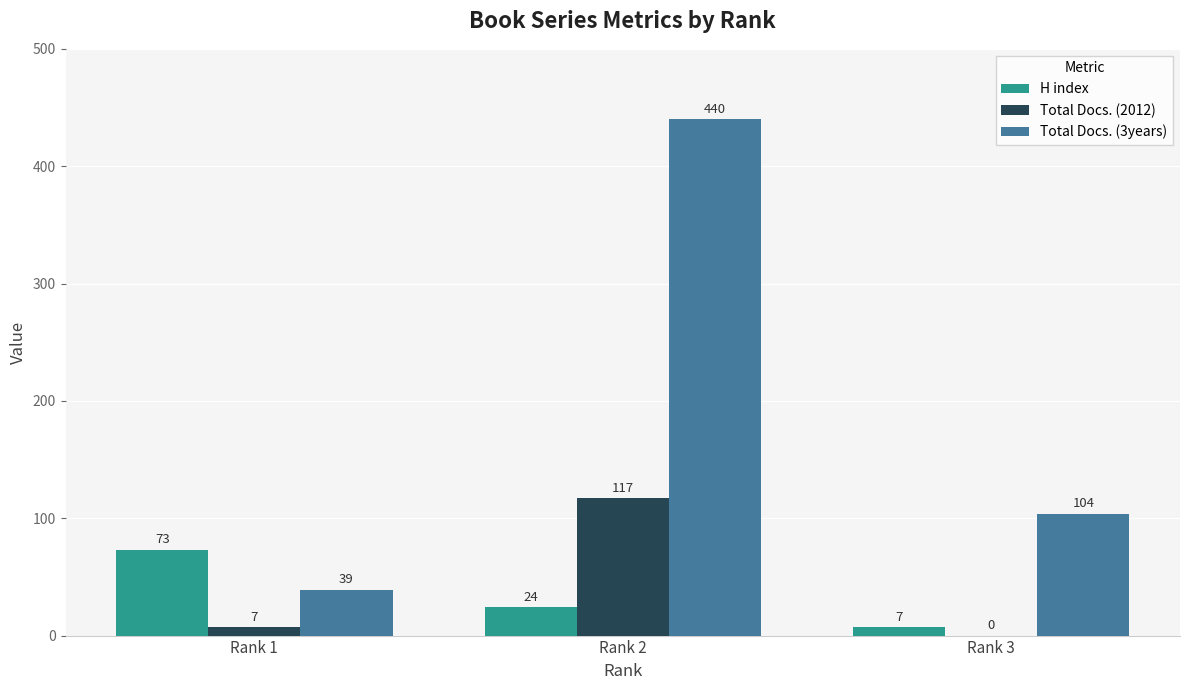

Is it true that Total Docs. (3years) equals 440 at Rank 2?

True